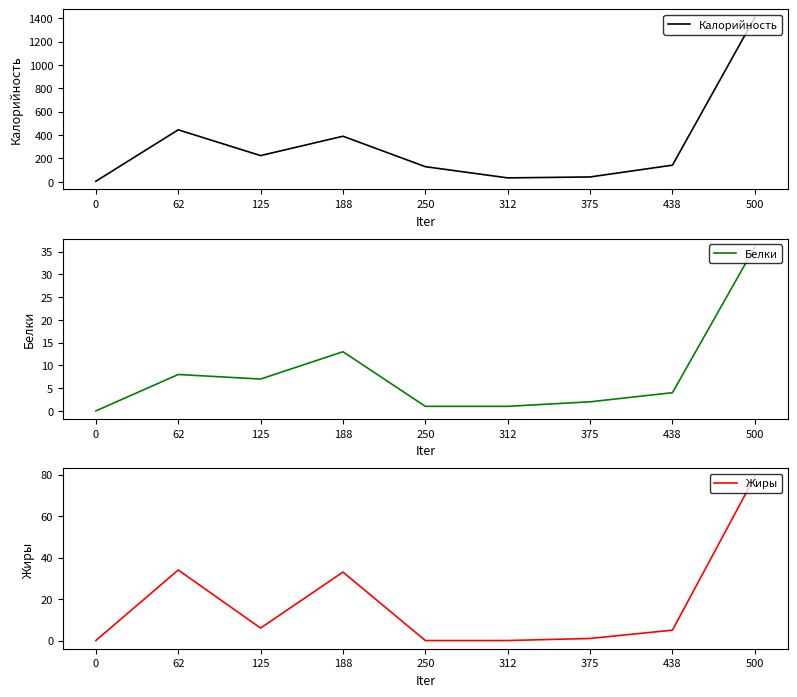

Reading left to right, list all the values displayed in this chart.

Калорийность: 0=4	62=445	125=224	188=390	250=129	312=33	375=41	438=142	500=1408
Белки: 0=0	62=8	125=7	188=13	250=1	312=1	375=2	438=4	500=36
Жиры: 0=0	62=34	125=6	188=33	250=0	312=0	375=1	438=5	500=79